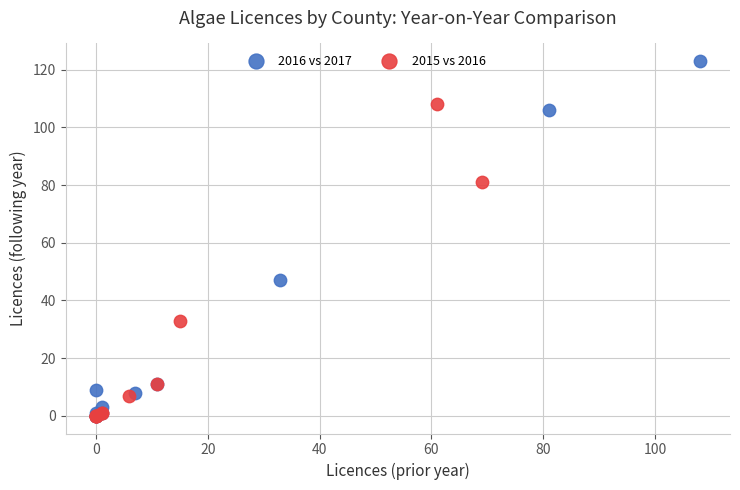

Which series has the widest spread of Y values?

2016 vs 2017